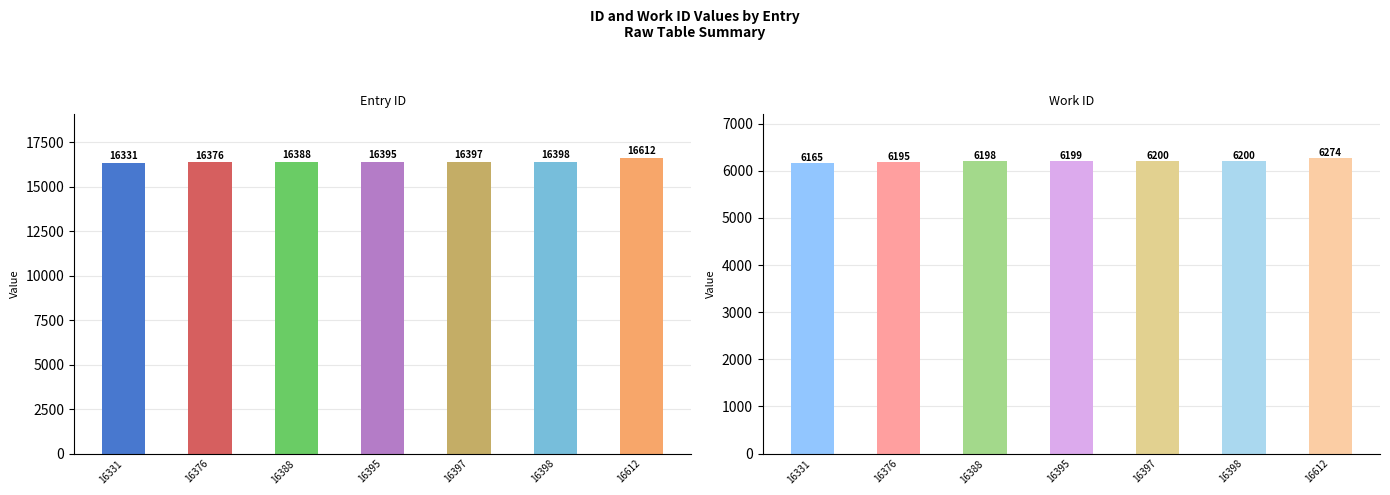

What is the value of the id bar at the 4th from the left?

16395